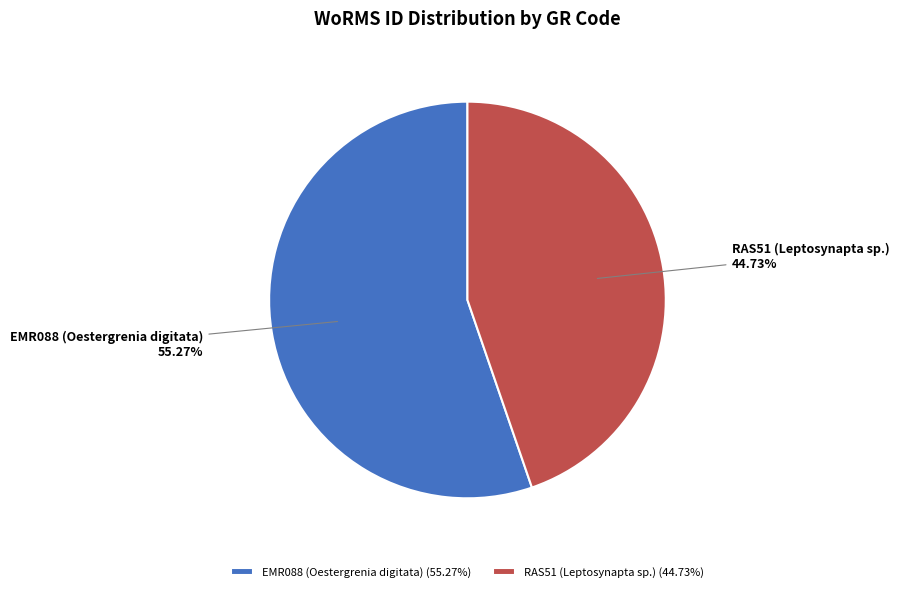

Which slice is the smallest?

RAS51 (Leptosynapta sp.)